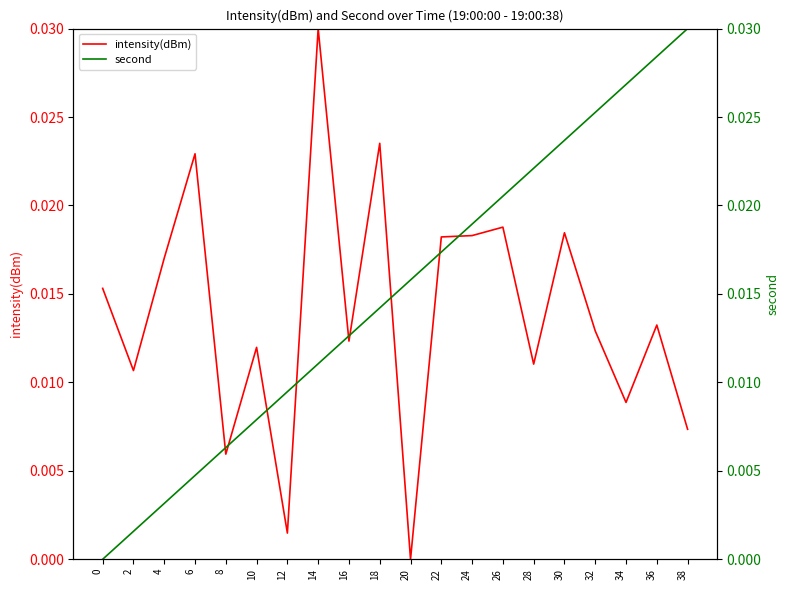

At which label does intensity(dBm) reach its minimum?

20